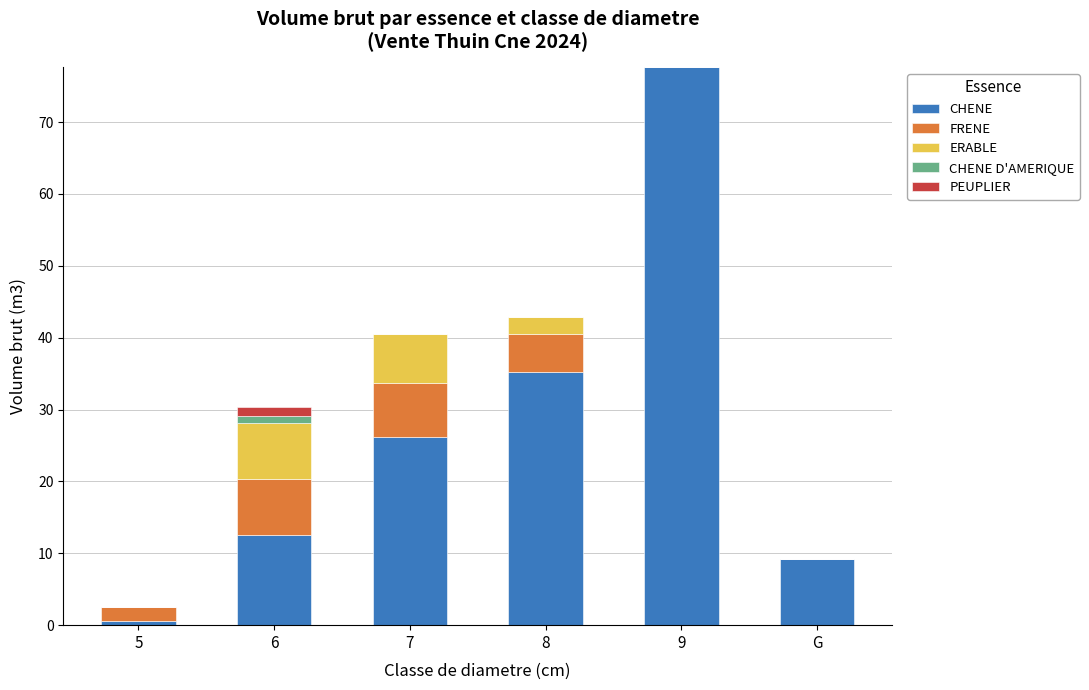

Is it true that CHENE equals 77.6 at 9?

True